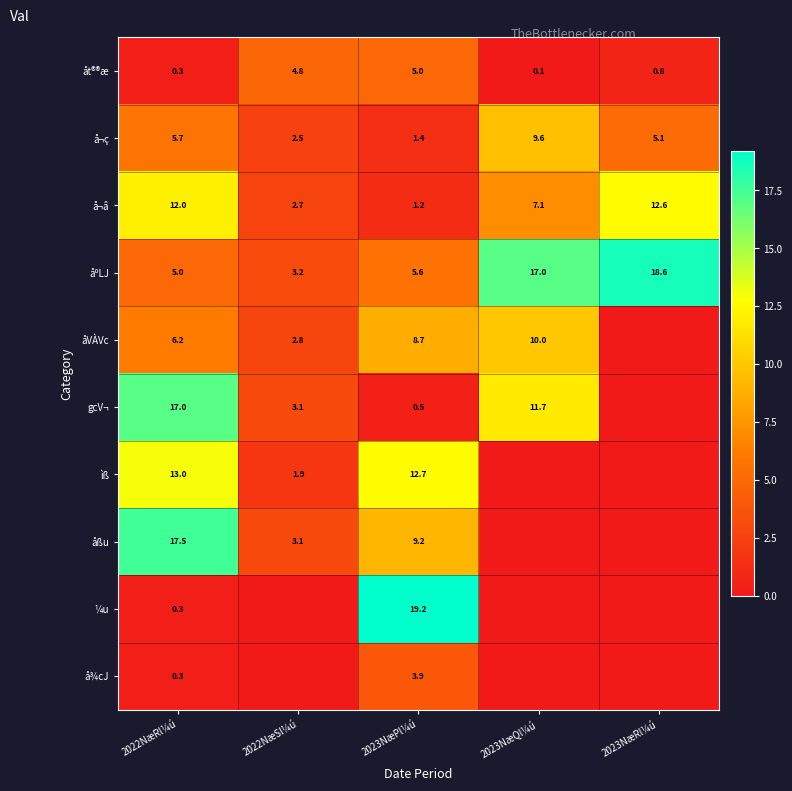

Is it true that åßu equals 17.5 at 2022NæRl¼ú?

True